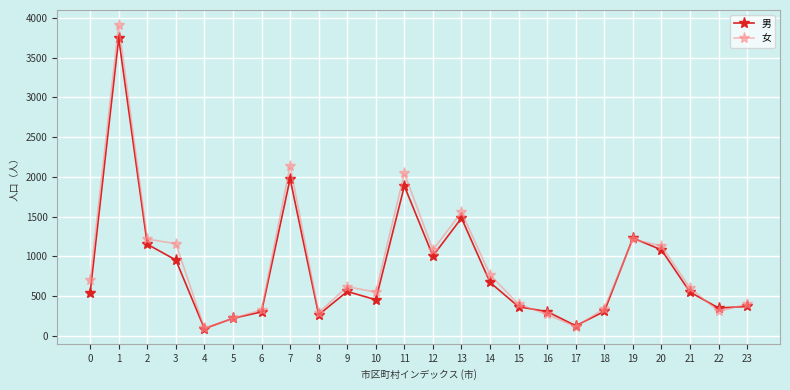

What is the value of the 女 point at the 13th from the left?

1081